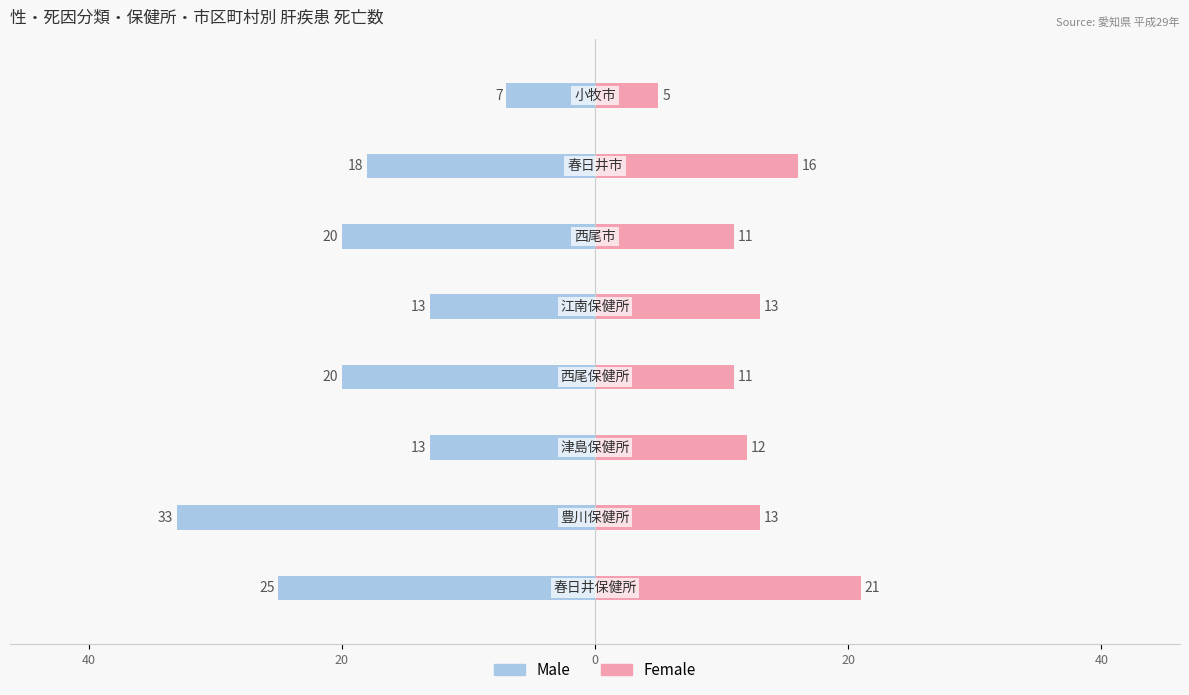

How many series are shown in this chart?

2